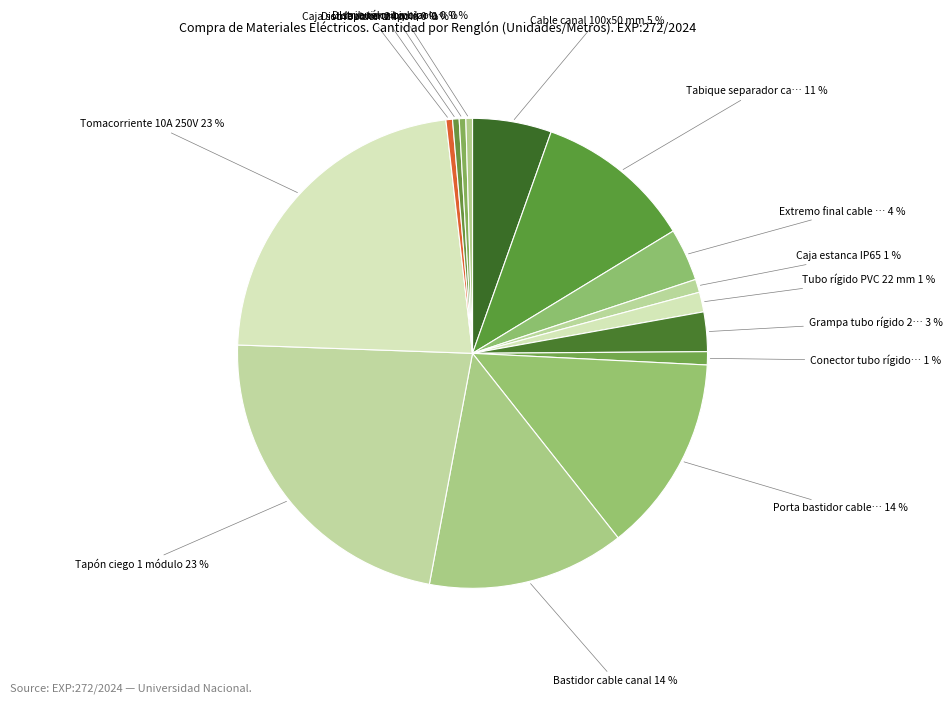

Rank the categories by value from highest to lowest.

Tapón ciego 1 módulo, Tomacorriente 10A 250V, Porta bastidor cable canal, Bastidor cable canal, Tabique separador cable canal, Cable canal 100x50 mm, Extremo final cable canal, Grampa tubo rígido 22 mm, Tubo rígido PVC 22 mm, Caja estanca IP65, Conector tubo rígido PVC, Caja sobreponer 24 módulos, Distribuidor unipolar 125A, Distribuidor bipolar 125A, Llave térmica bipolar 40A